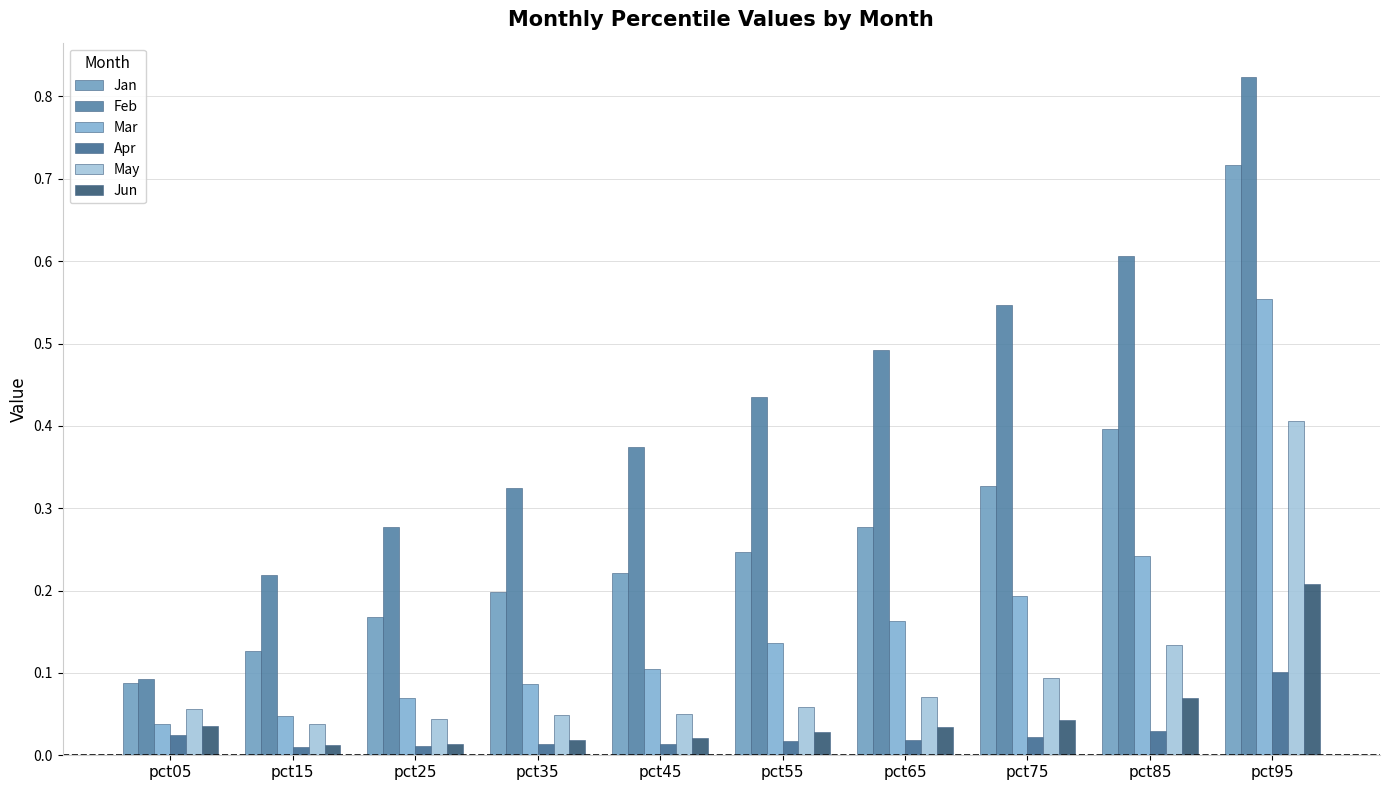

What is the sum of all May values?

1.0